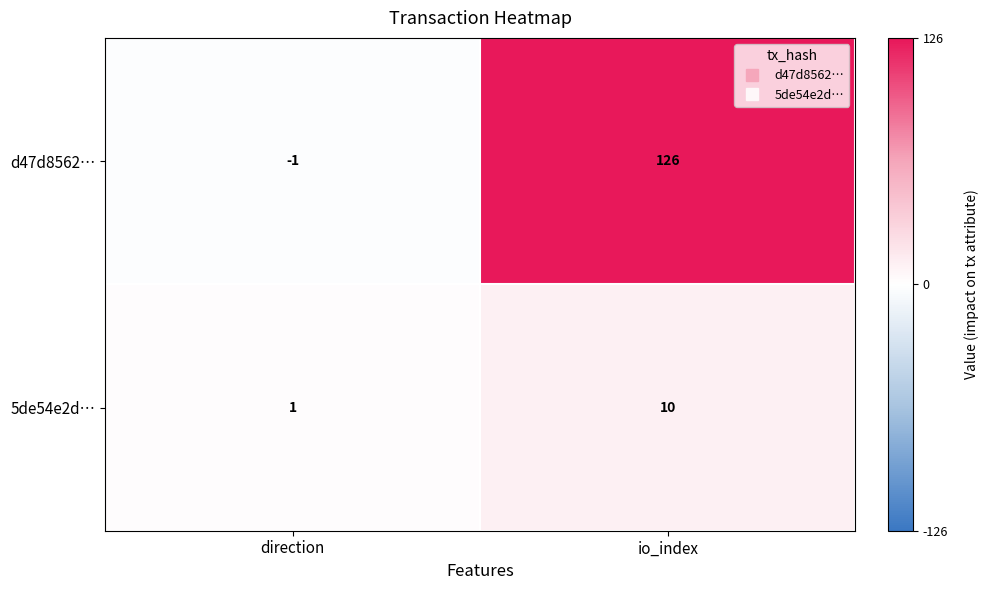

At which category is the sum across all series the highest?

io_index